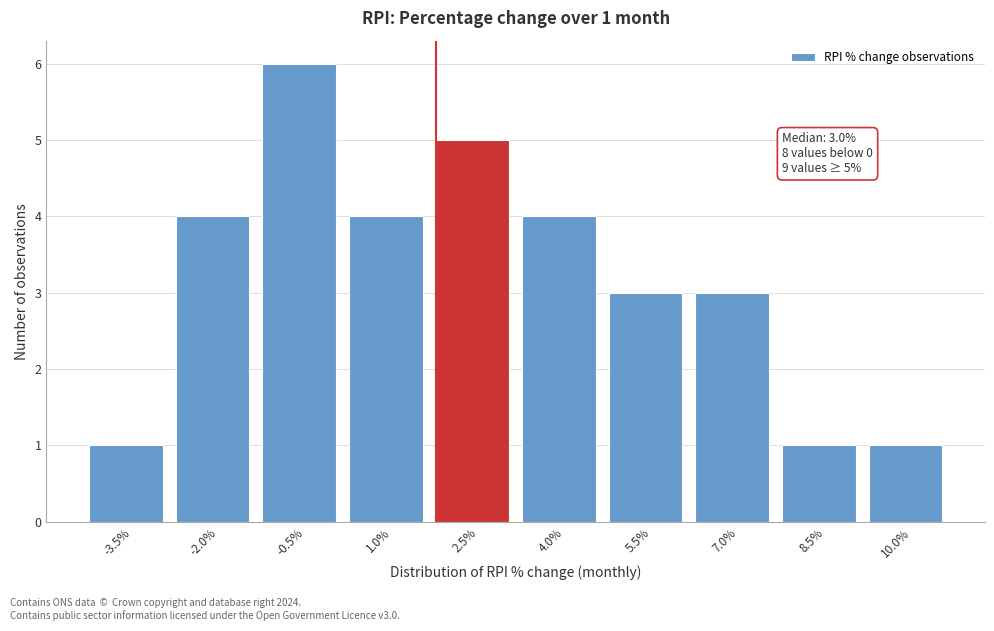

Reading left to right, what are all the values shown in this chart?

1	4	6	4	5	4	3	3	1	1